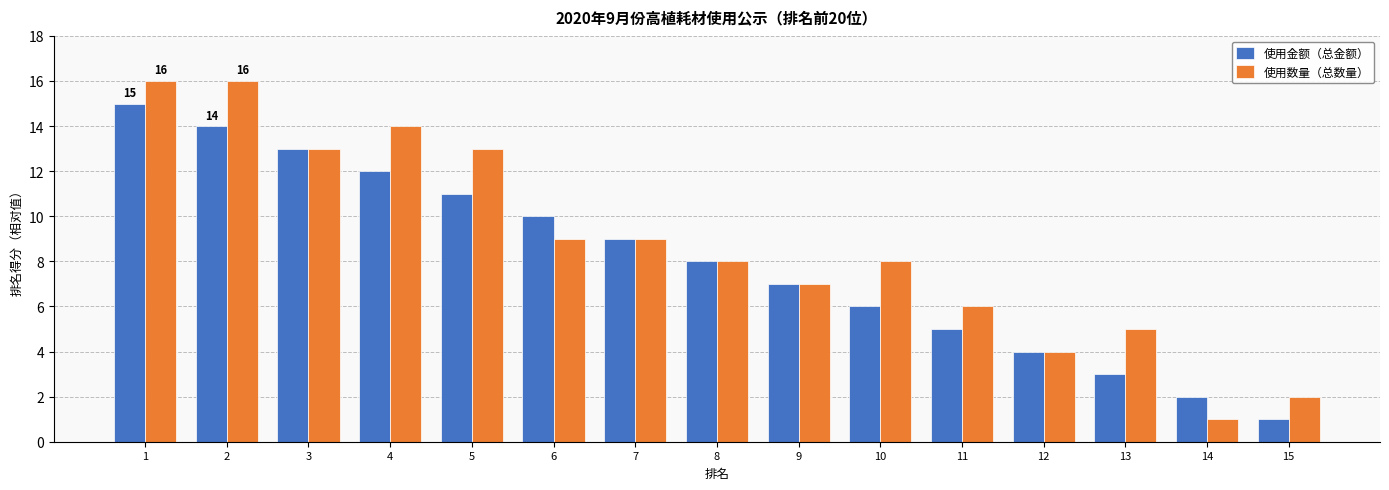

Does the chart contain stacked bars?

No